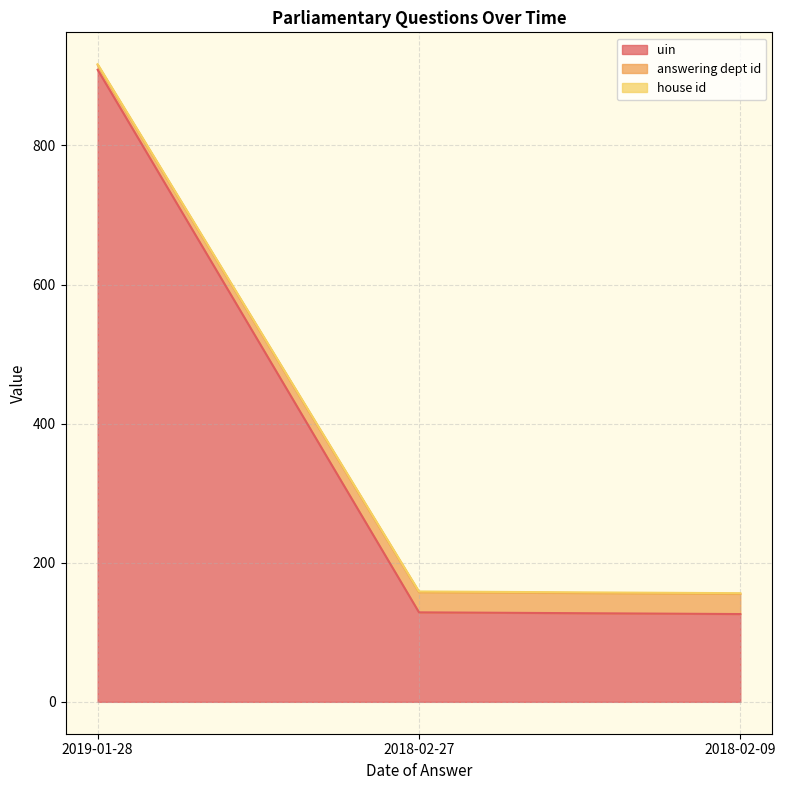

At which label does uin reach its minimum?

2018-02-09